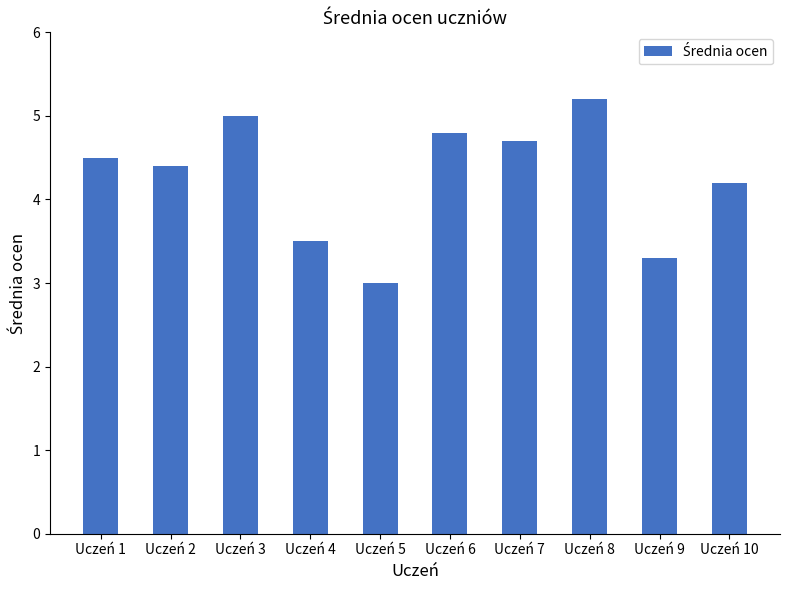

What is the difference between the maximum and minimum values?

2.2